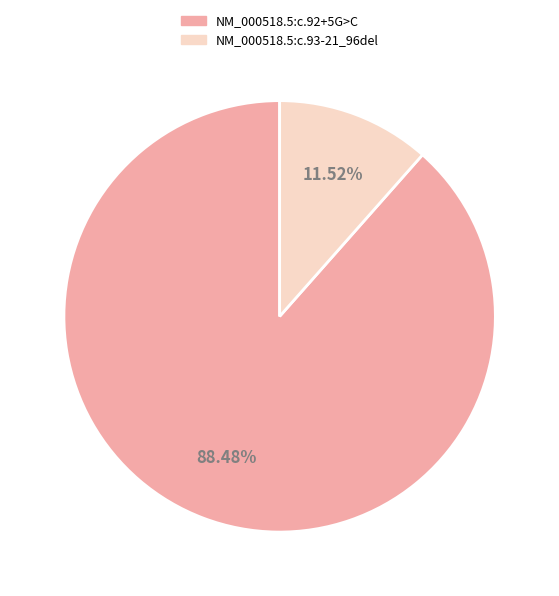

What percentage is the NM_000518.5:c.92+5G>C slice, to the nearest percent?

88%